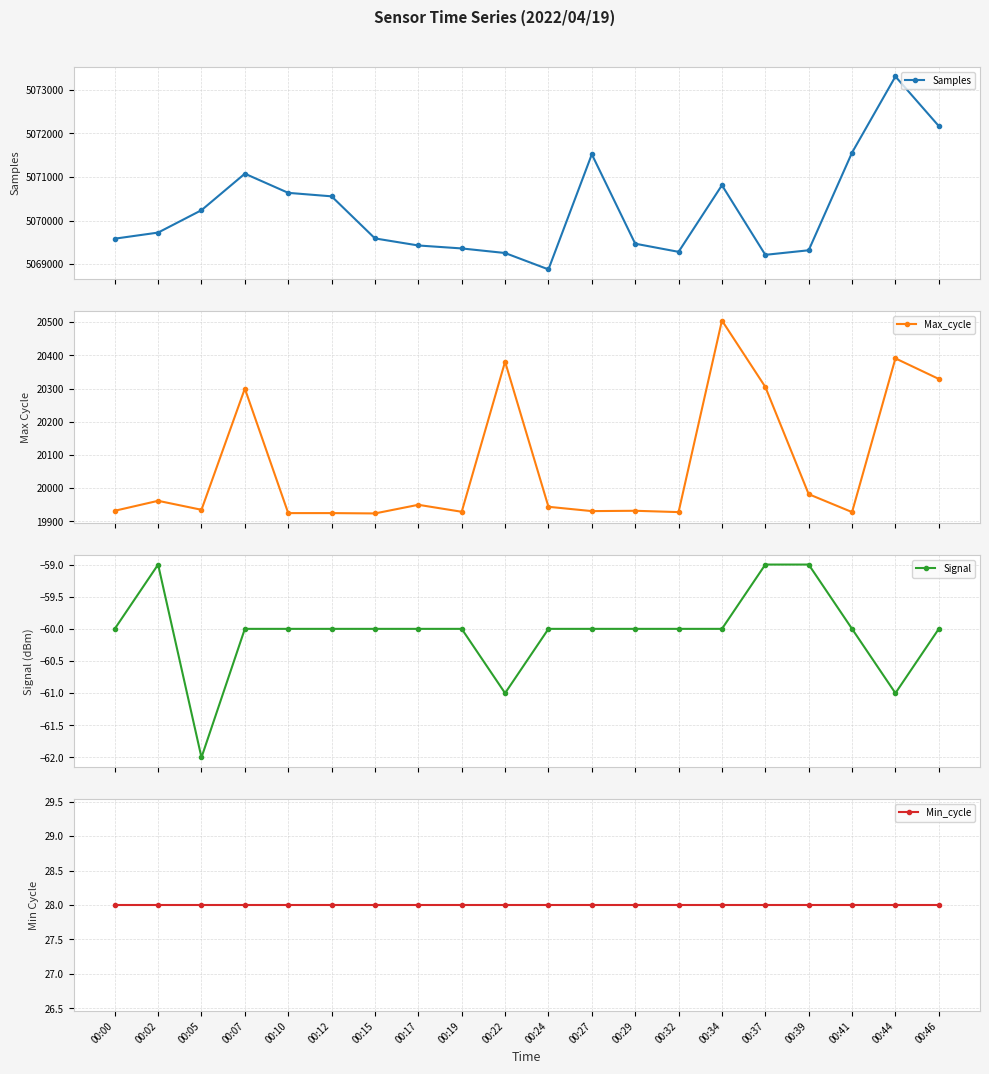

How many interior local valleys does the Signal series have?

3